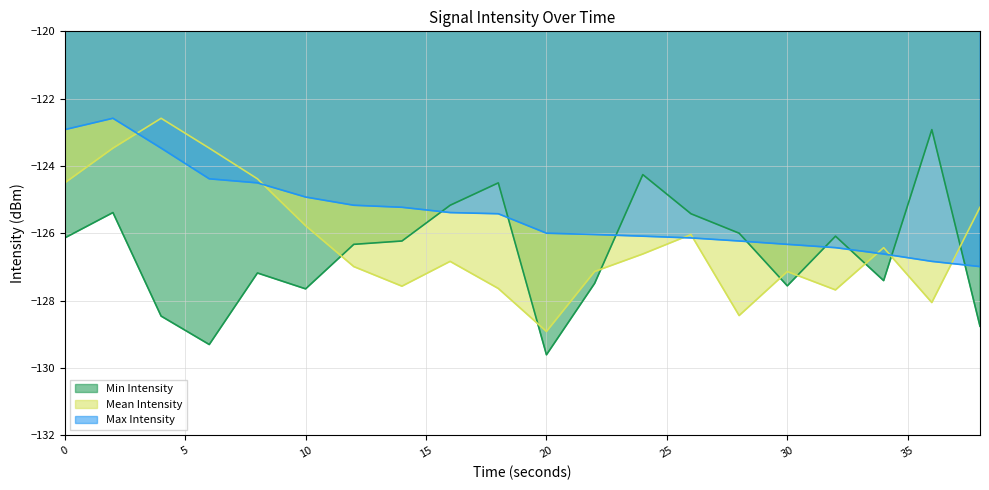

Reading left to right, extract all data points from this chart.

Min Intensity: 0=-126.1	2=-125.4	4=-128.5	6=-129.3	8=-127.2	10=-127.7	12=-126.3	14=-126.2	16=-125.2	18=-124.5	20=-129.6	22=-127.5	24=-124.3	26=-125.4	28=-126.0	30=-127.6	32=-126.1	34=-127.4	36=-122.9	38=-128.8
Mean Intensity: 0=-124.5	2=-123.5	4=-122.6	6=-123.5	8=-124.4	10=-125.8	12=-127.0	14=-127.6	16=-126.8	18=-127.6	20=-128.9	22=-127.1	24=-126.6	26=-126.0	28=-128.4	30=-127.1	32=-127.7	34=-126.4	36=-128.1	38=-125.2
Max Intensity: 0=-122.9	2=-122.6	4=-123.5	6=-124.4	8=-124.5	10=-124.9	12=-125.2	14=-125.2	16=-125.4	18=-125.4	20=-126.0	22=-126.0	24=-126.1	26=-126.1	28=-126.2	30=-126.3	32=-126.4	34=-126.6	36=-126.8	38=-127.0